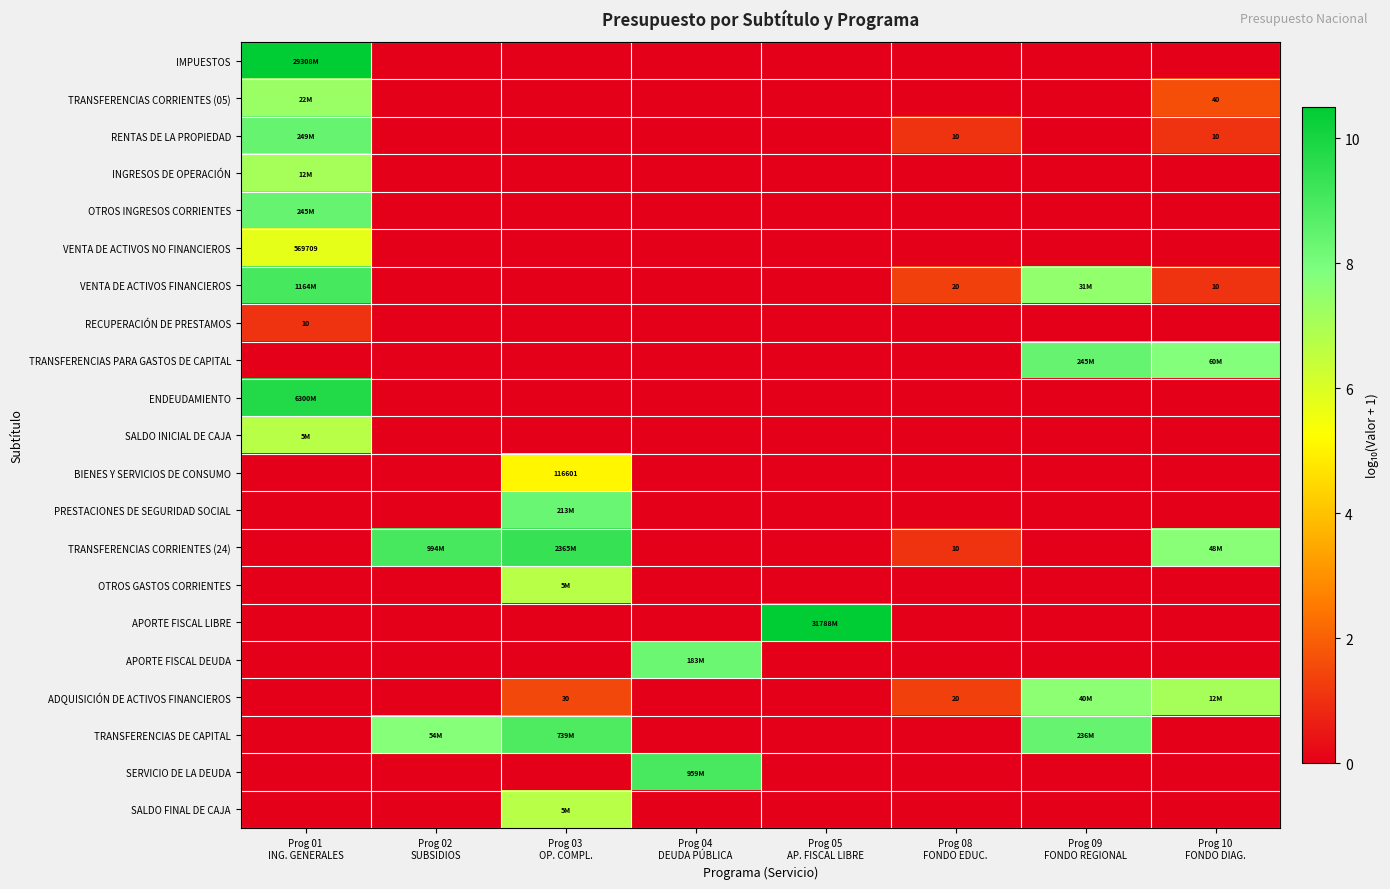

What is the total value across all series at Prog 09
FONDO REGIONAL?

31.9